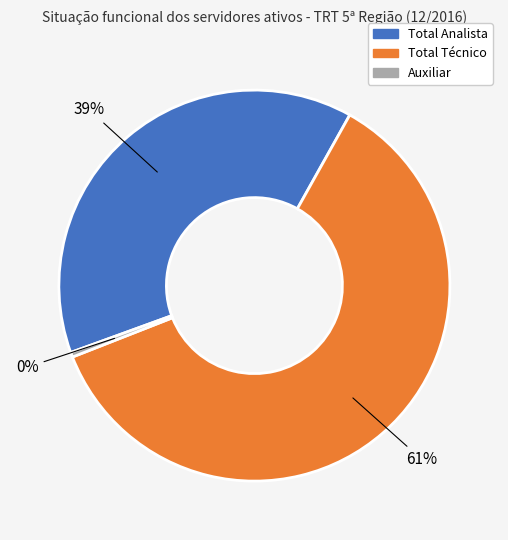

How many slices are in this pie chart?

3